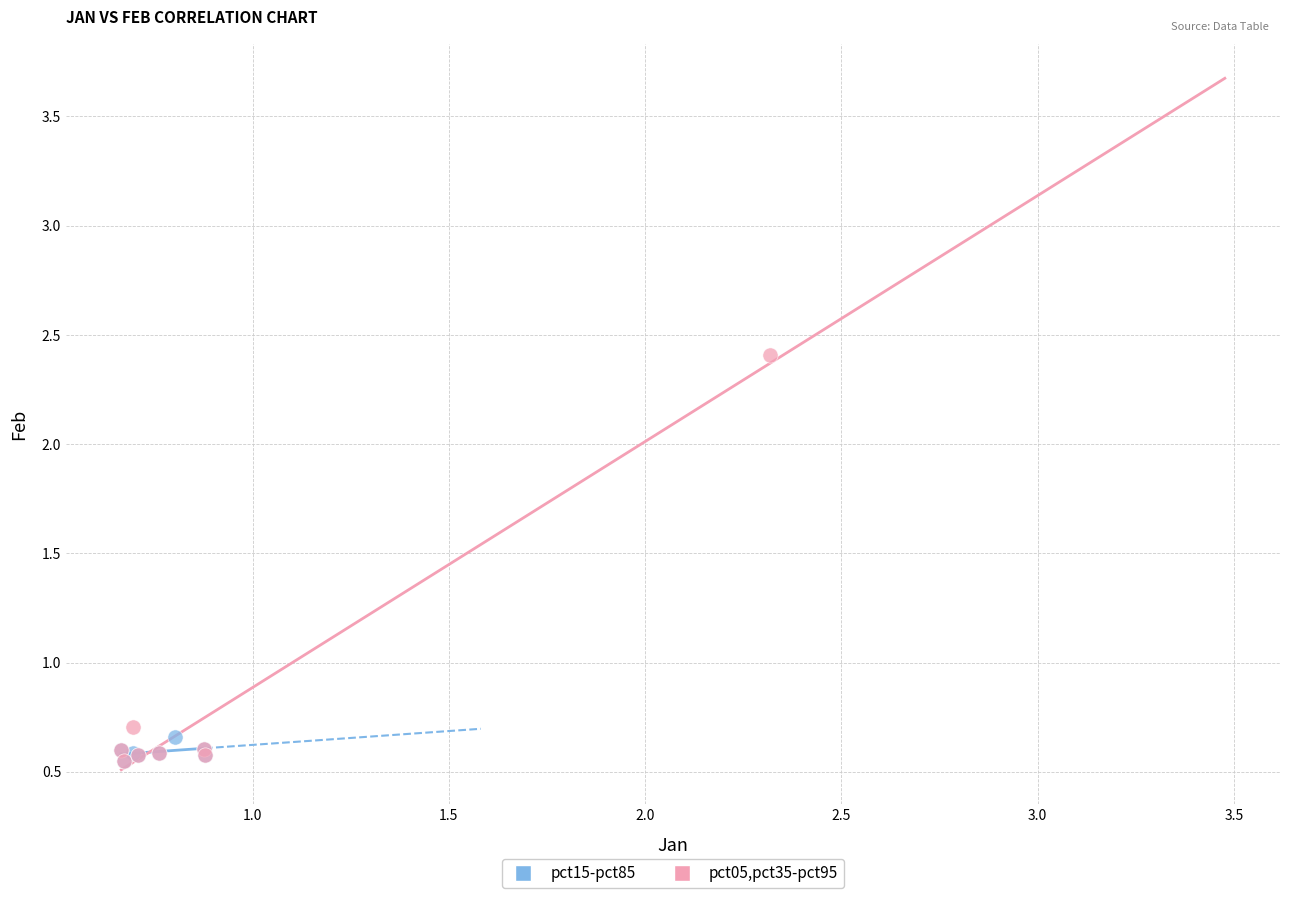

Which series has the largest Y range (max minus min)?

pct05,pct35-pct95